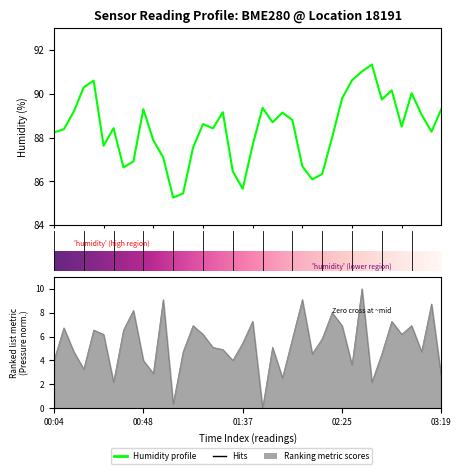

What is the spread (max minus min) of values at 01:37?

84.5